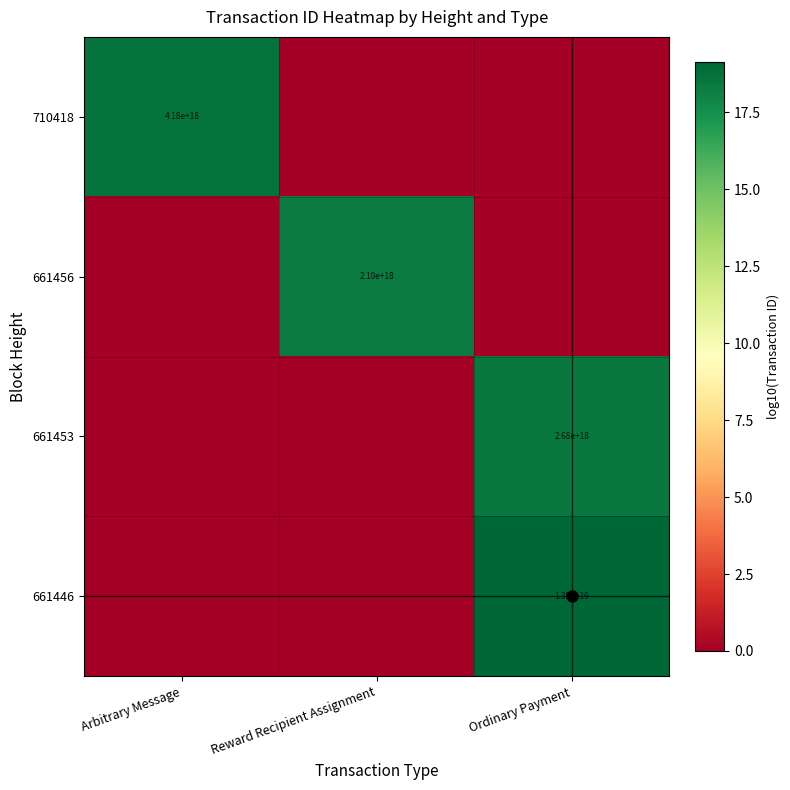

The 661453 series shows 1778024127509438720 at Ordinary Payment. True or false?

False